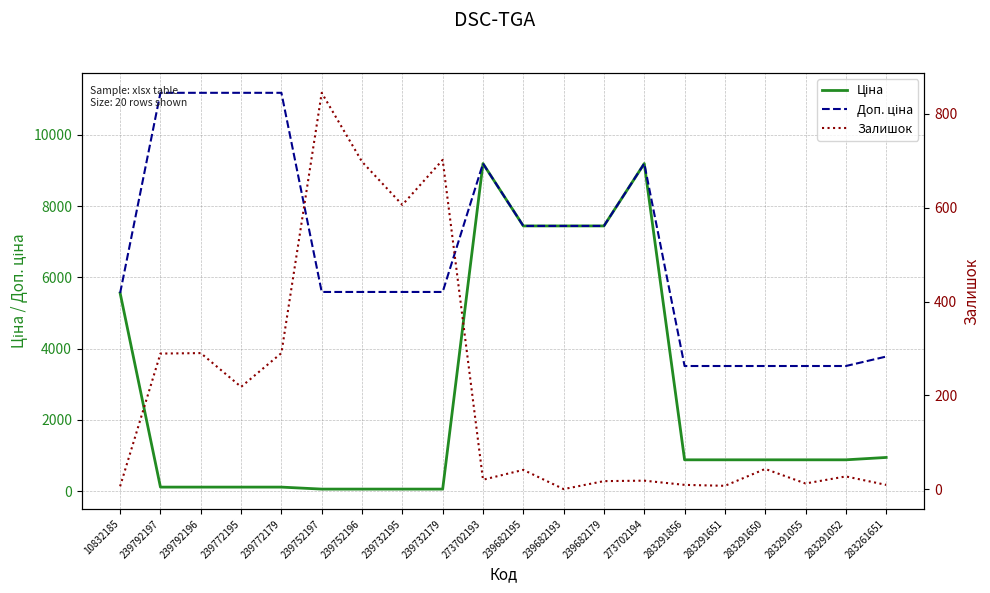

What is the total value across all series at 239682193?

14889.2